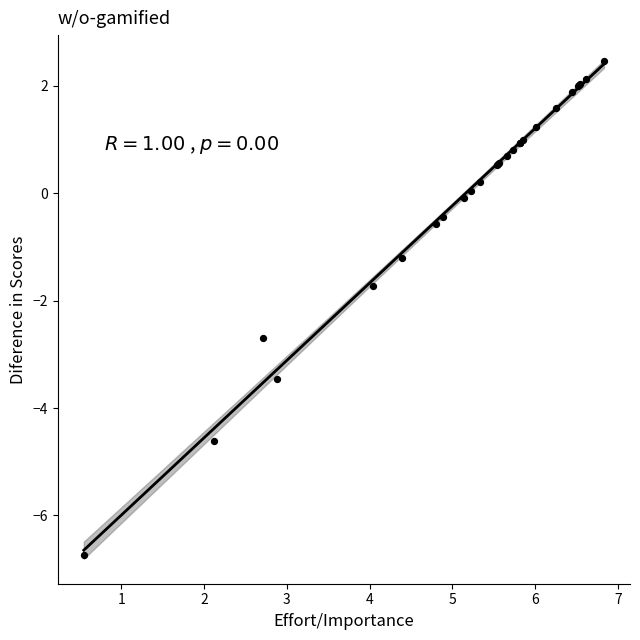

What Y value in the scatter plot is closest to -2?

-1.7